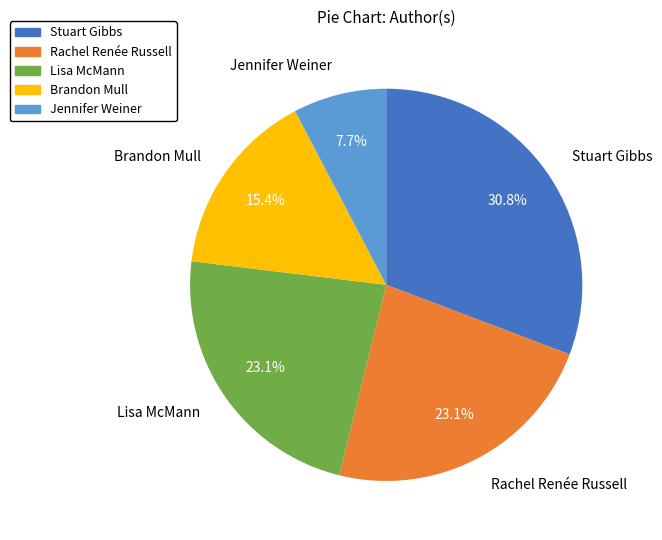

To the nearest percent, what is the difference between the largest and smallest slice percentages?

23%